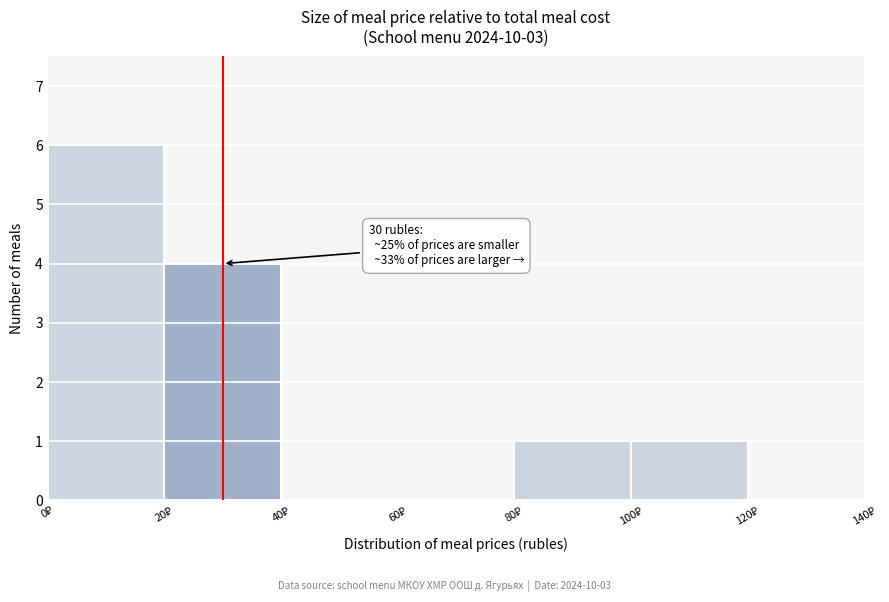

Over which range of the x-axis is the bar tallest?

0 to 20